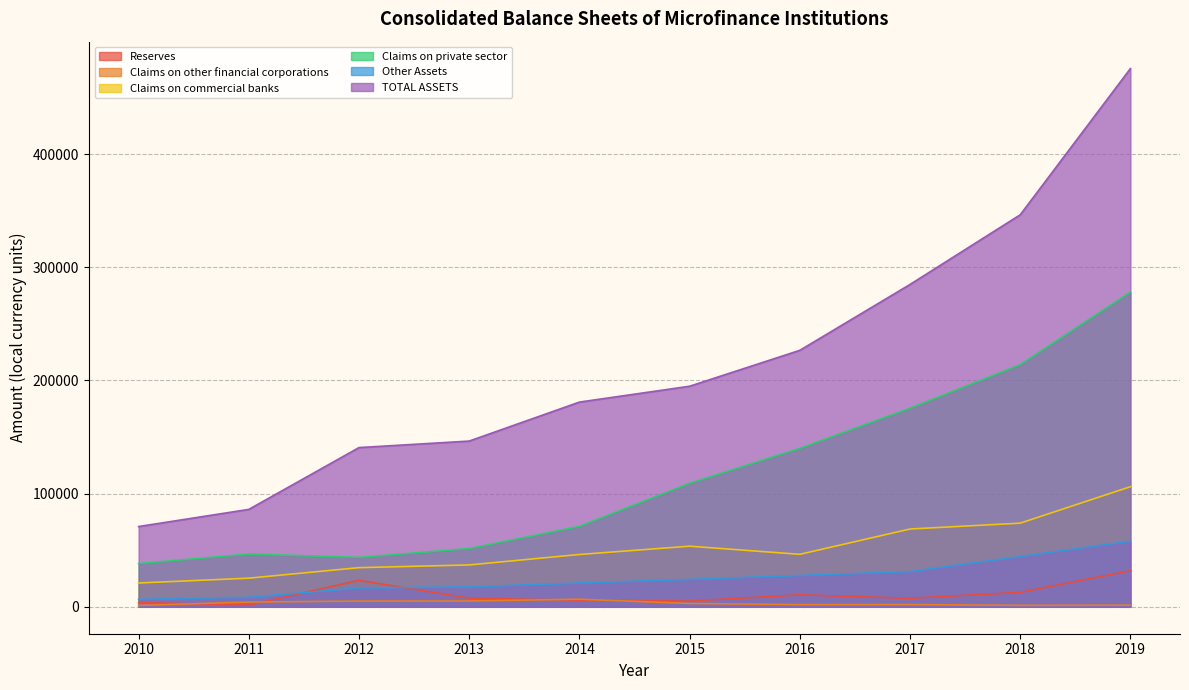

How many lines are shown in the chart?

6